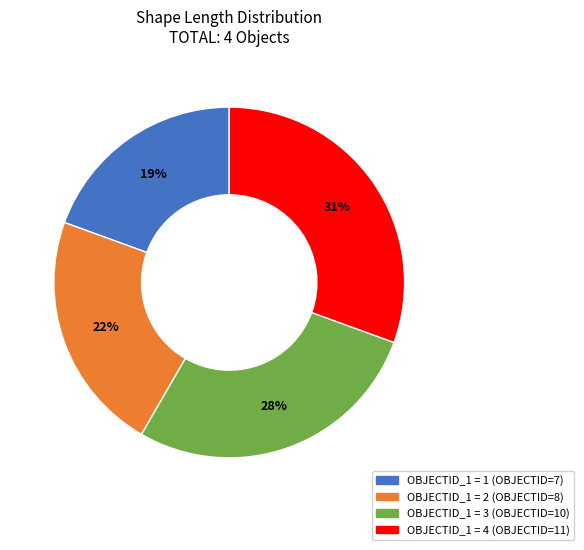

Is there a majority slice in this chart?

No